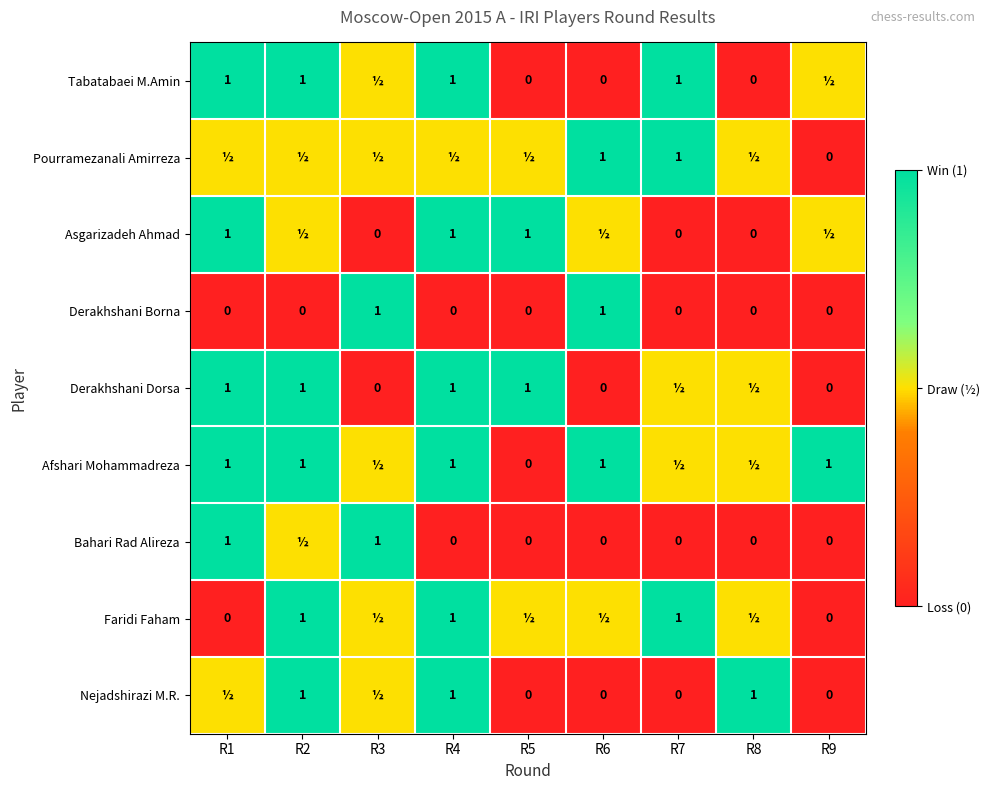

What is the difference between the maximum and minimum values in the Derakhshani Borna series?

1.0